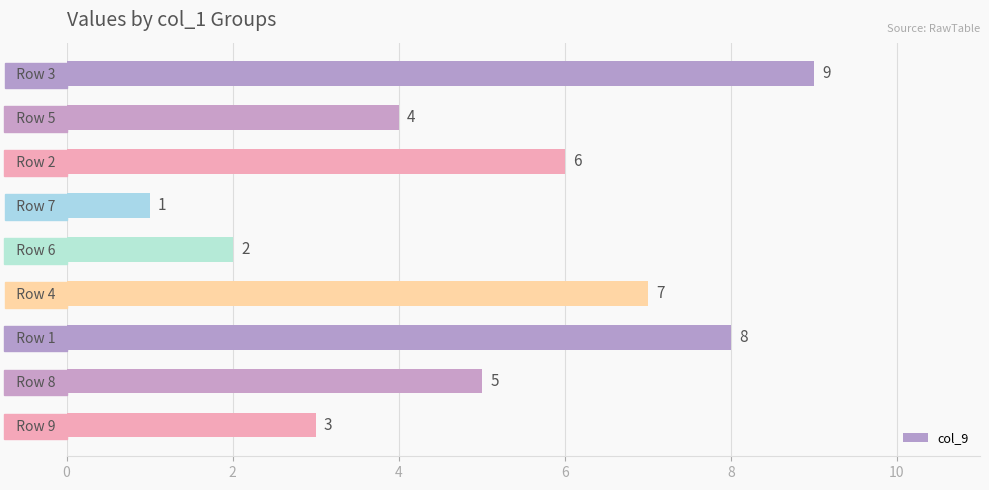

List the labels in order of value, smallest first.

  Row 7  ,   Row 6  ,   Row 9  ,   Row 5  ,   Row 8  ,   Row 2  ,   Row 4  ,   Row 1  ,   Row 3  